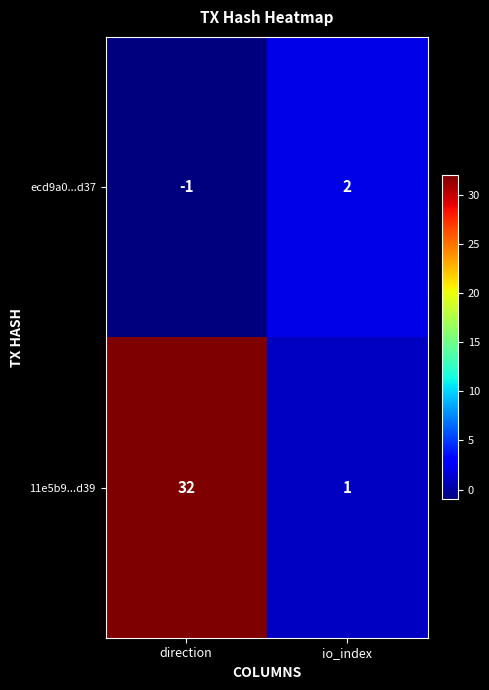

At which category does the chart reach its peak across all series?

direction